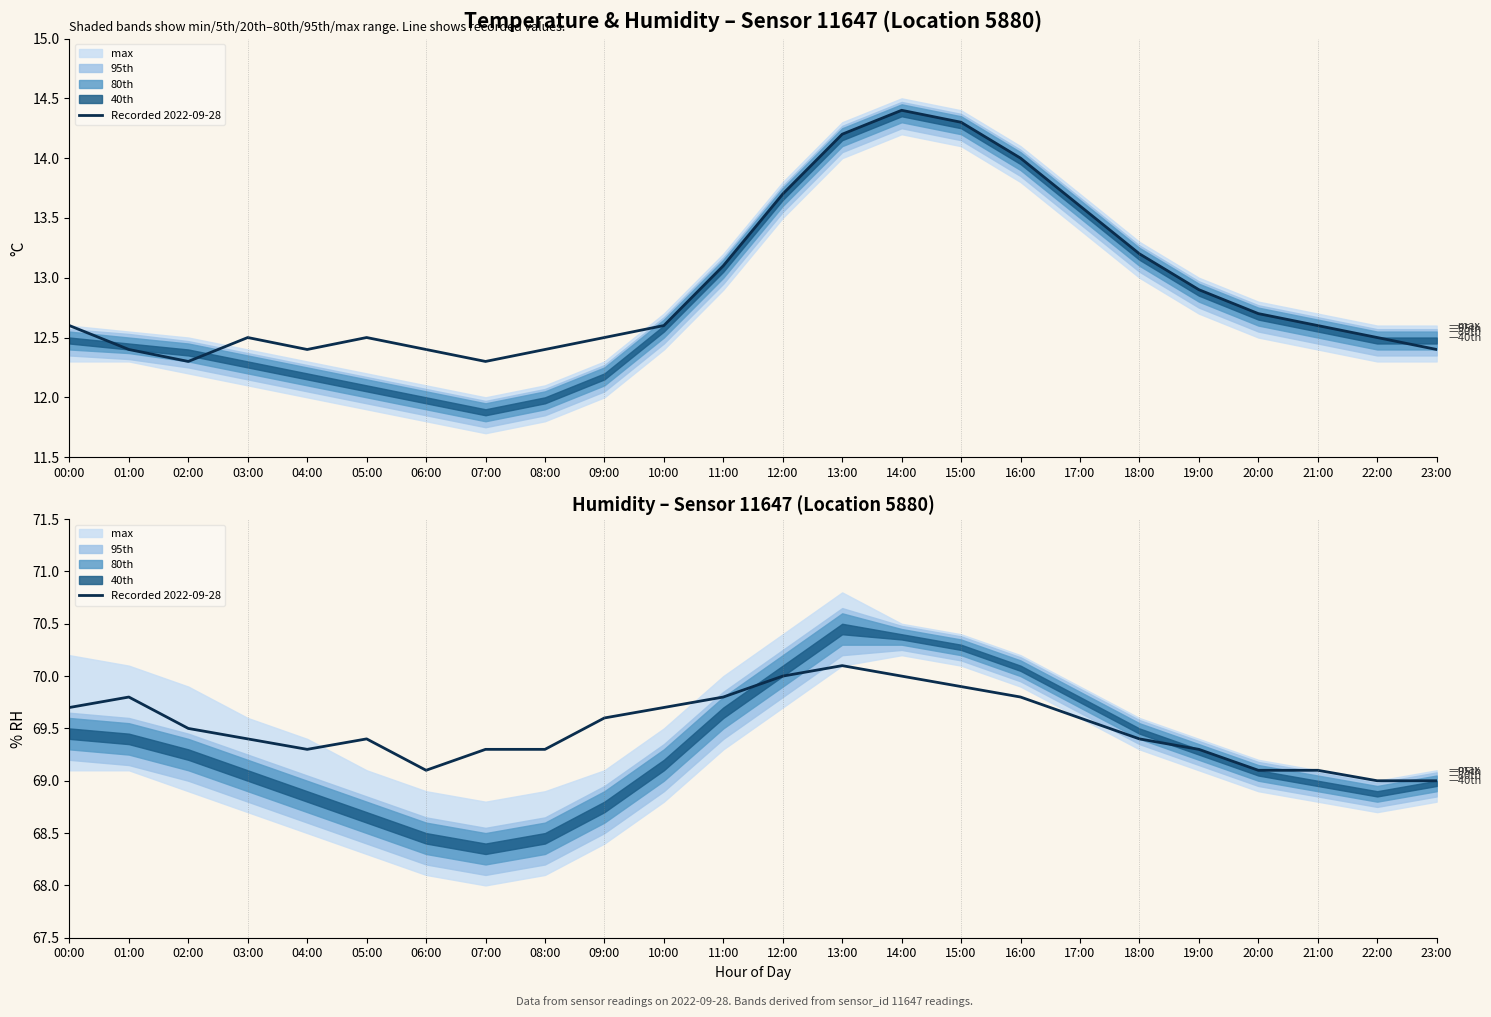

True or false: the data shows 70.0 at 14:00.

True